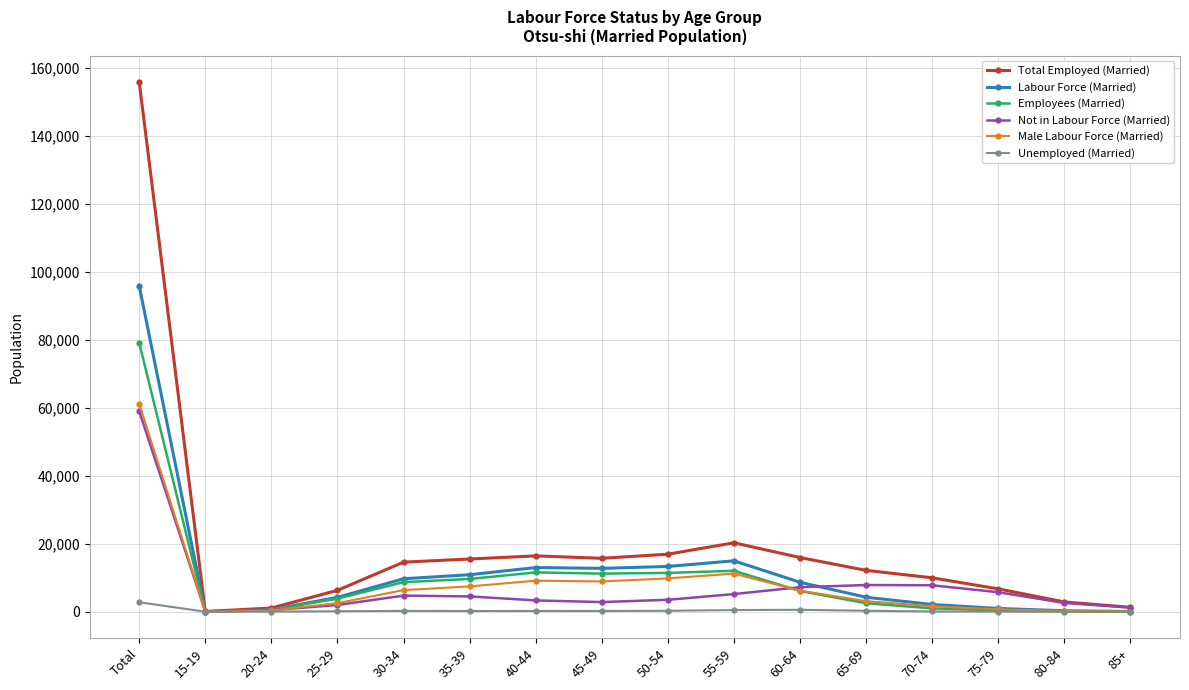

What is the label of the 12th point from the right?

30-34